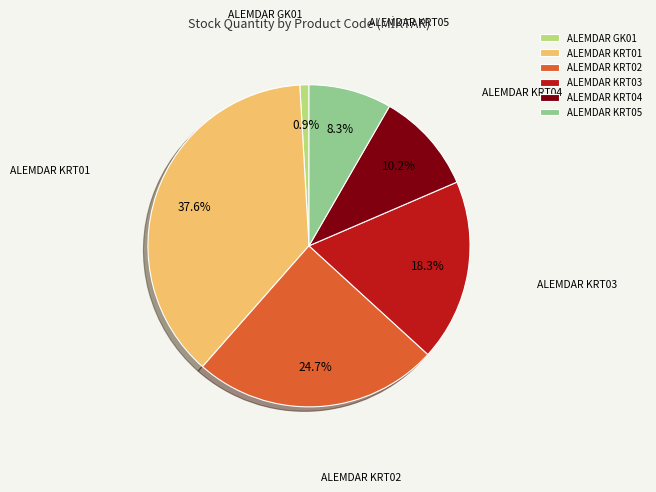

Between ALEMDAR GK01 and ALEMDAR KRT05, which is larger?

ALEMDAR KRT05